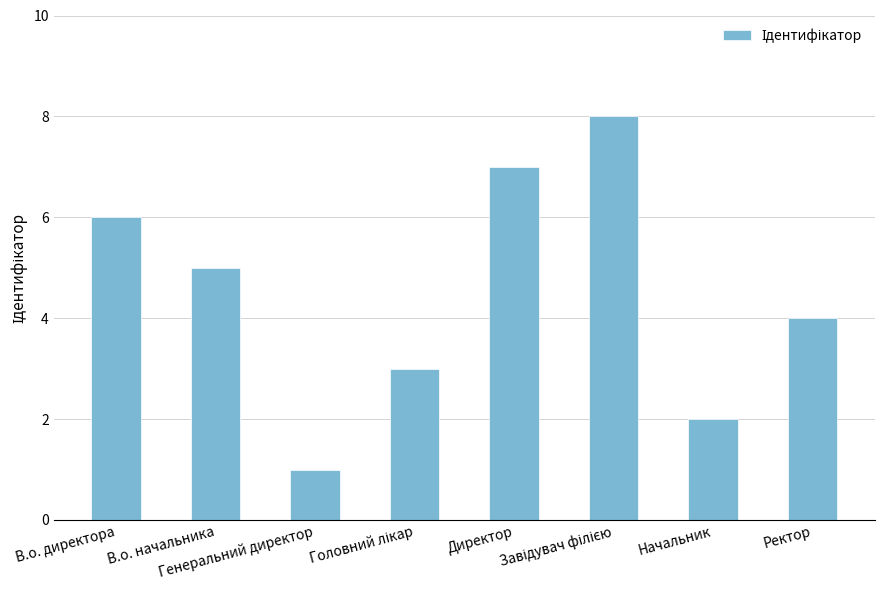

How many bars are there in total?

8